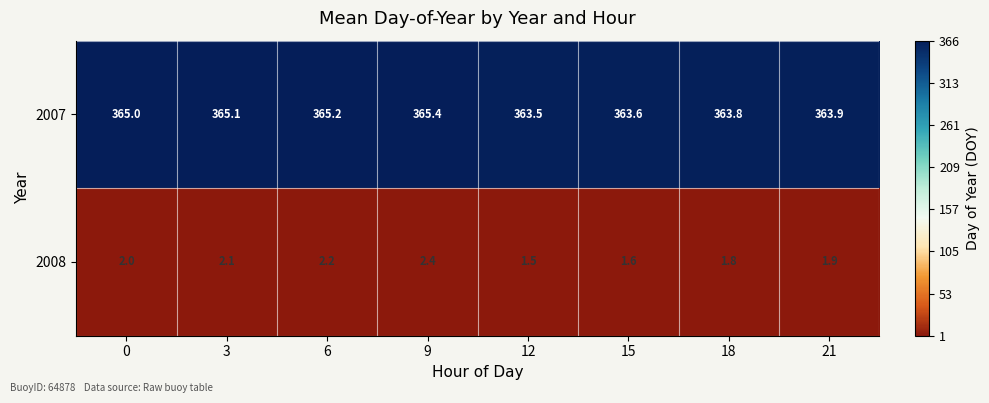

Which series changed the most between 0 and 15?

2007